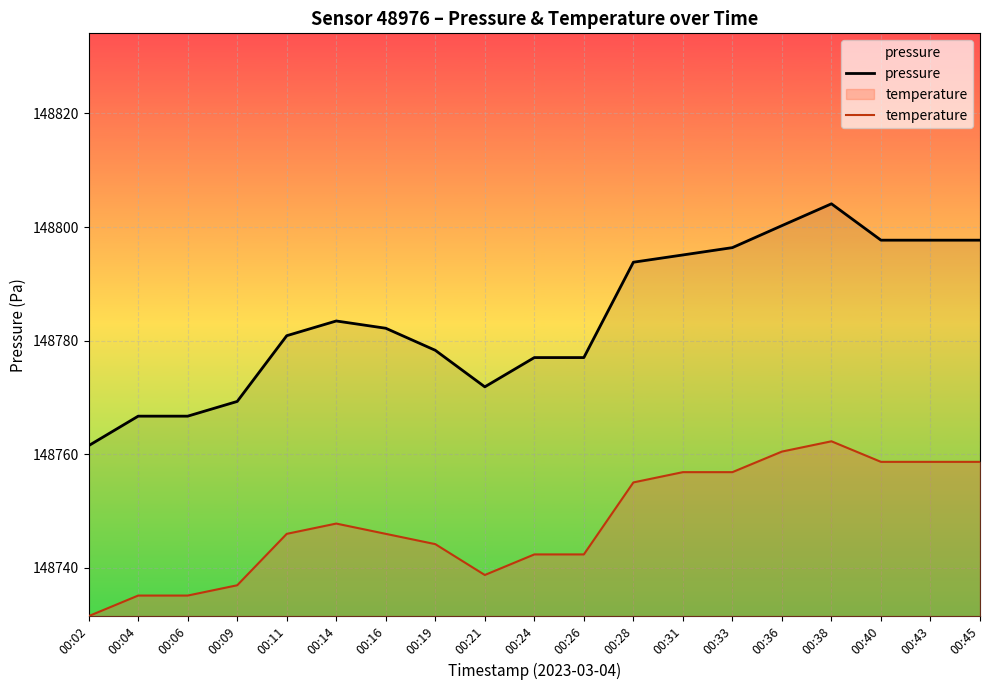

What is the average value of the pressure series?

148784.1